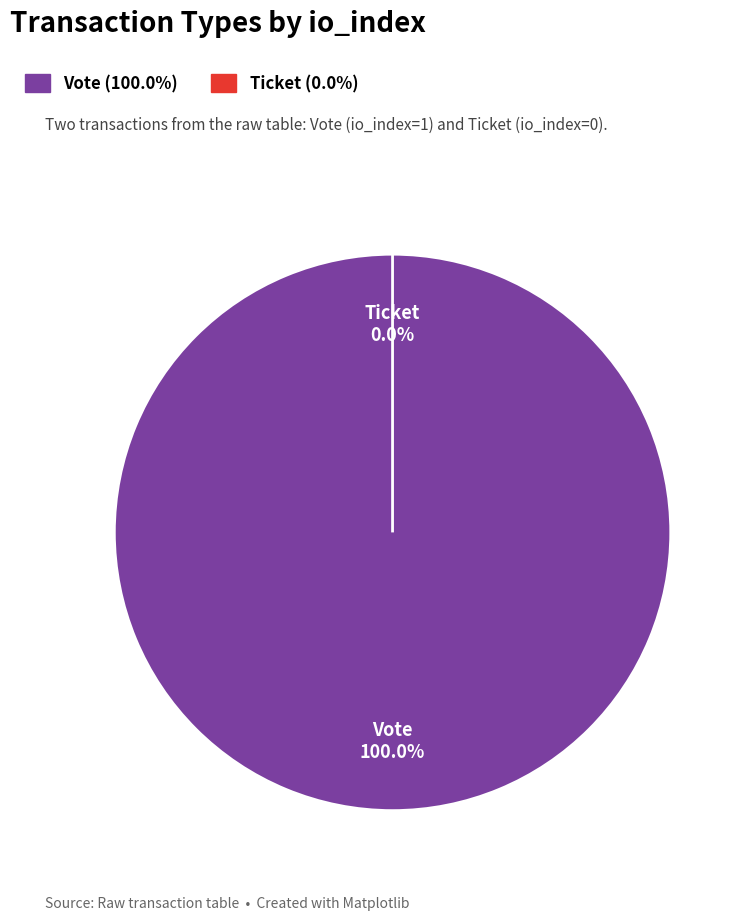

Does Vote (io_index=1) represent more than half of the total?

Yes